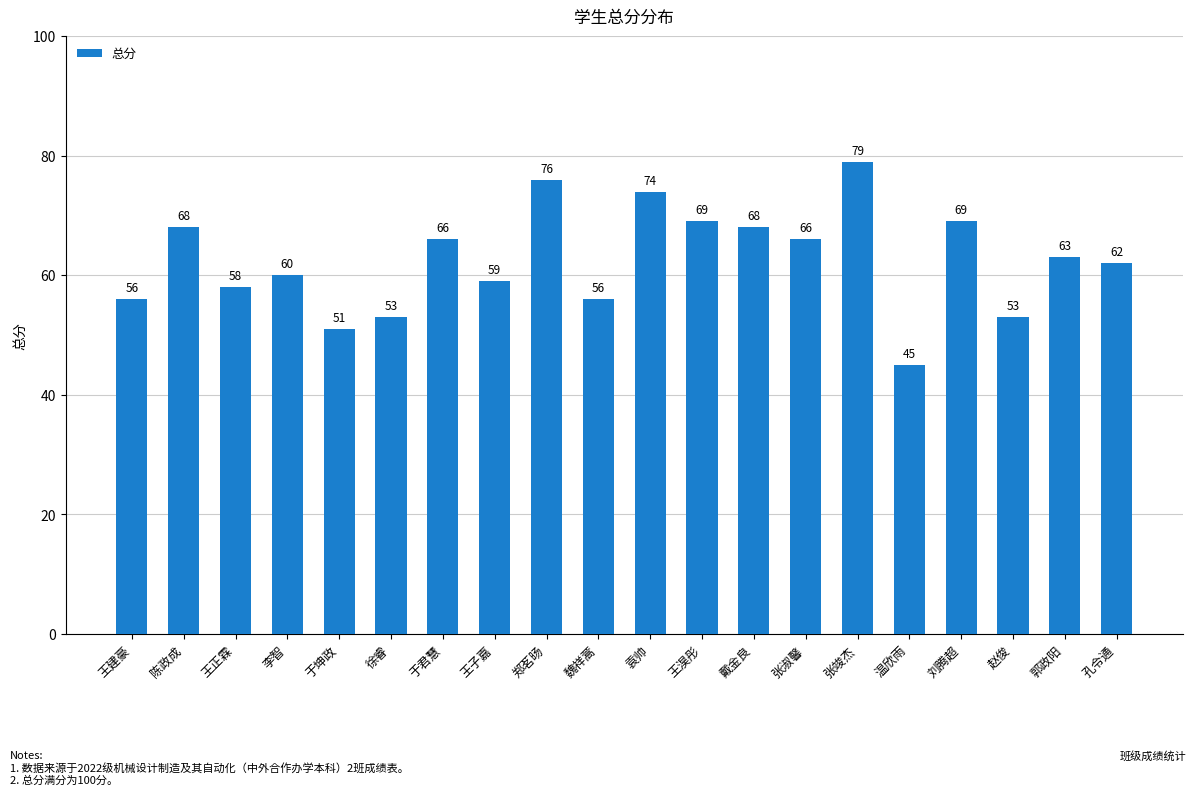

Where does the data first go above 63?

陈政成